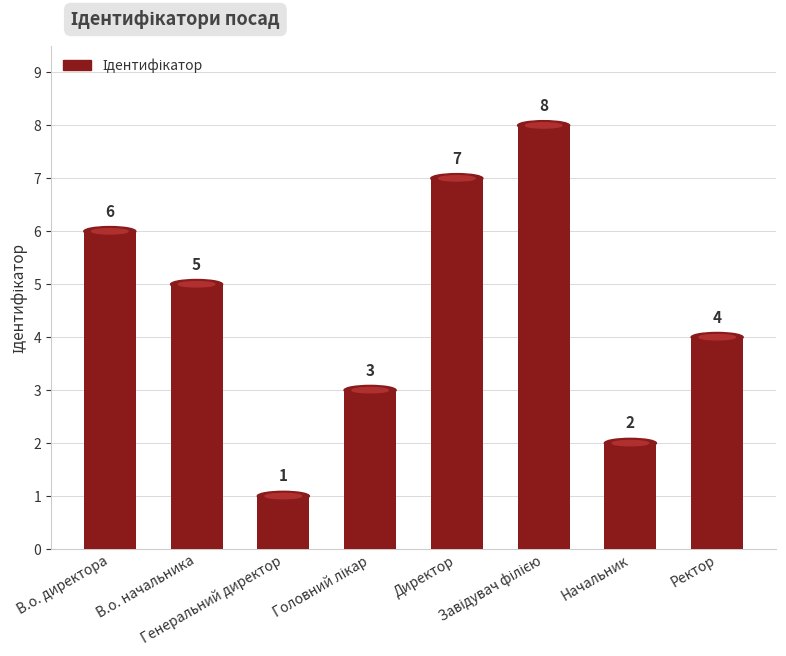

Which has a higher value, Генеральний директор or Ректор?

Ректор